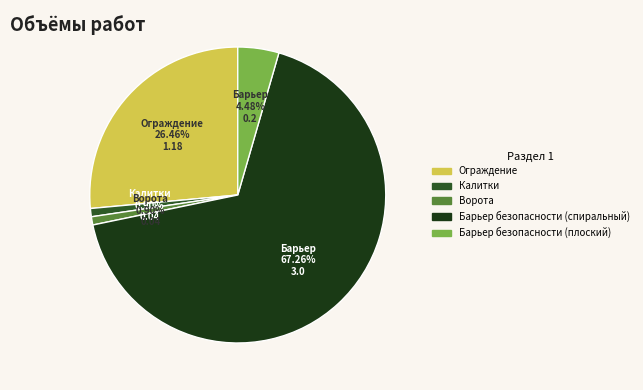

To the nearest percent, what is the average slice percentage?

20%